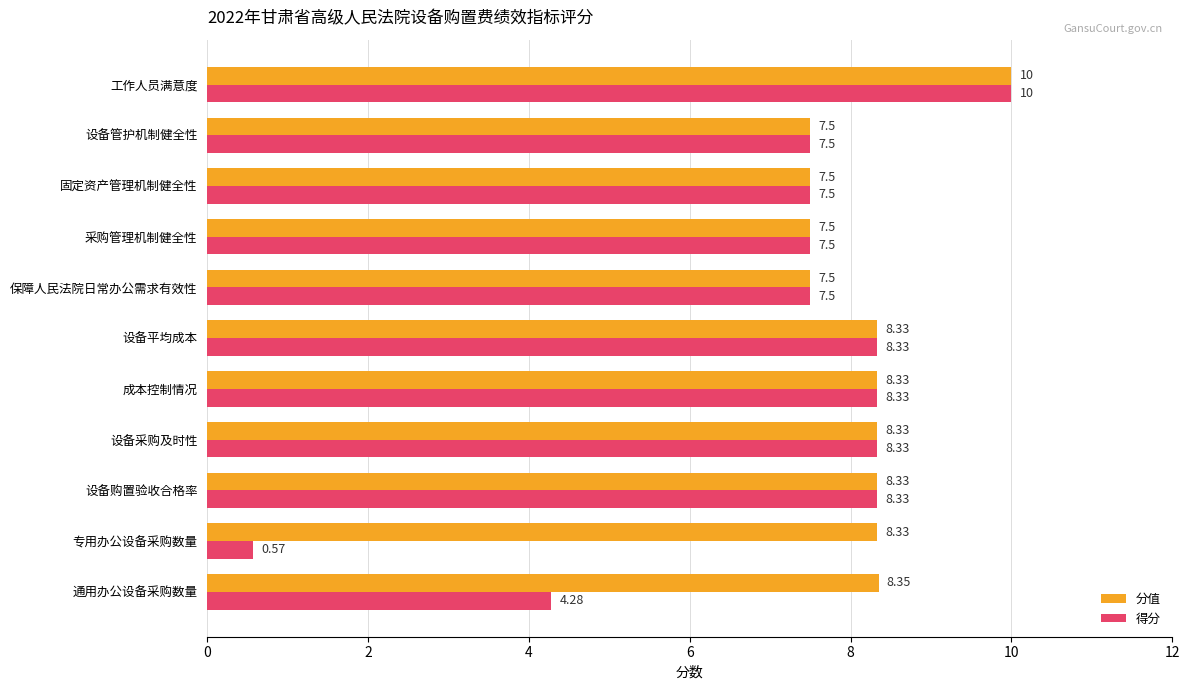

What is the difference between the 分值 values at 工作人员满意度 and 专用办公设备采购数量?

1.7